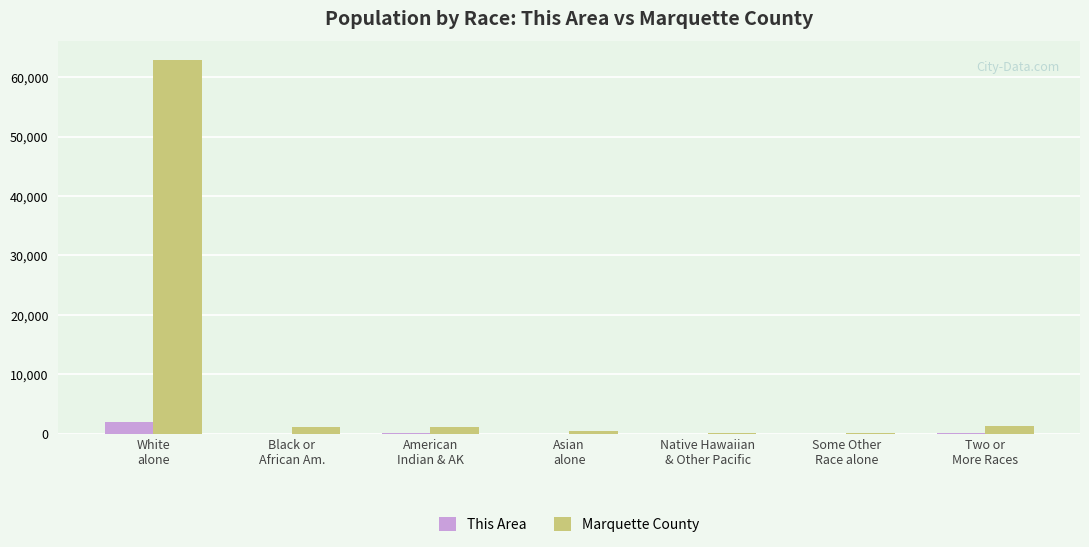

What is the maximum value for This Area?

1895